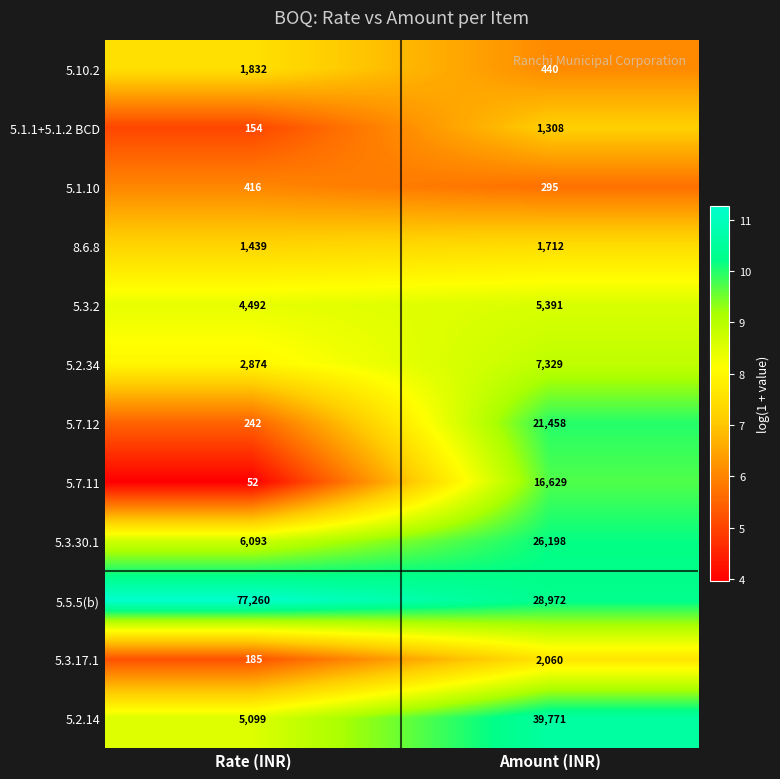

The value of 8.6.8 at Rate (INR) is 2336. True or false?

False